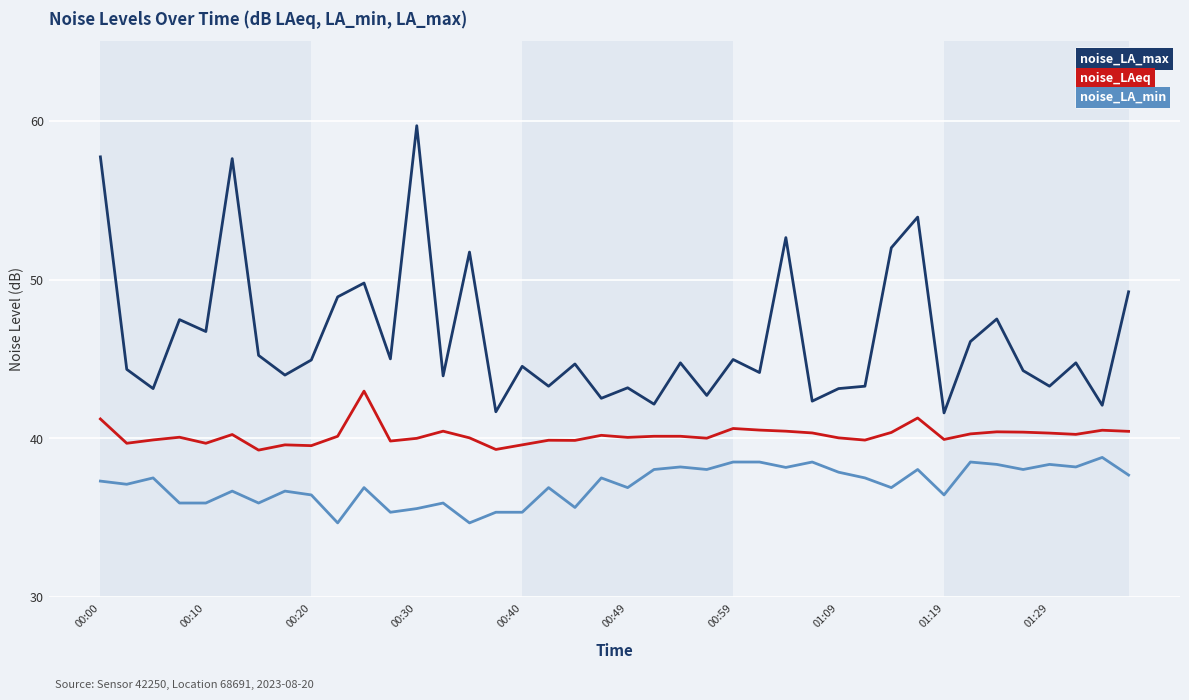

What is the minimum value for noise_LA_max?

41.6